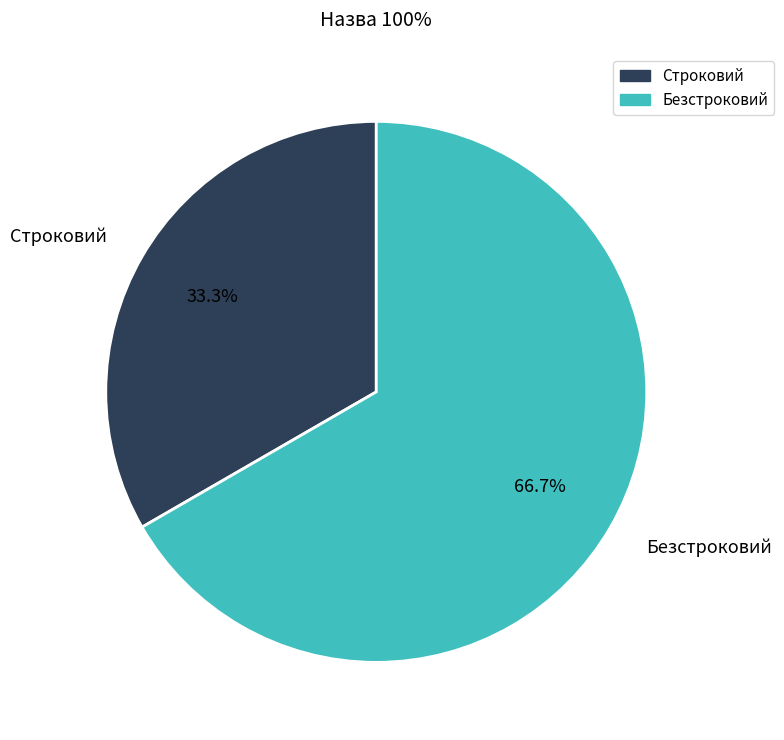

To the nearest percent, what is the average slice percentage?

50%